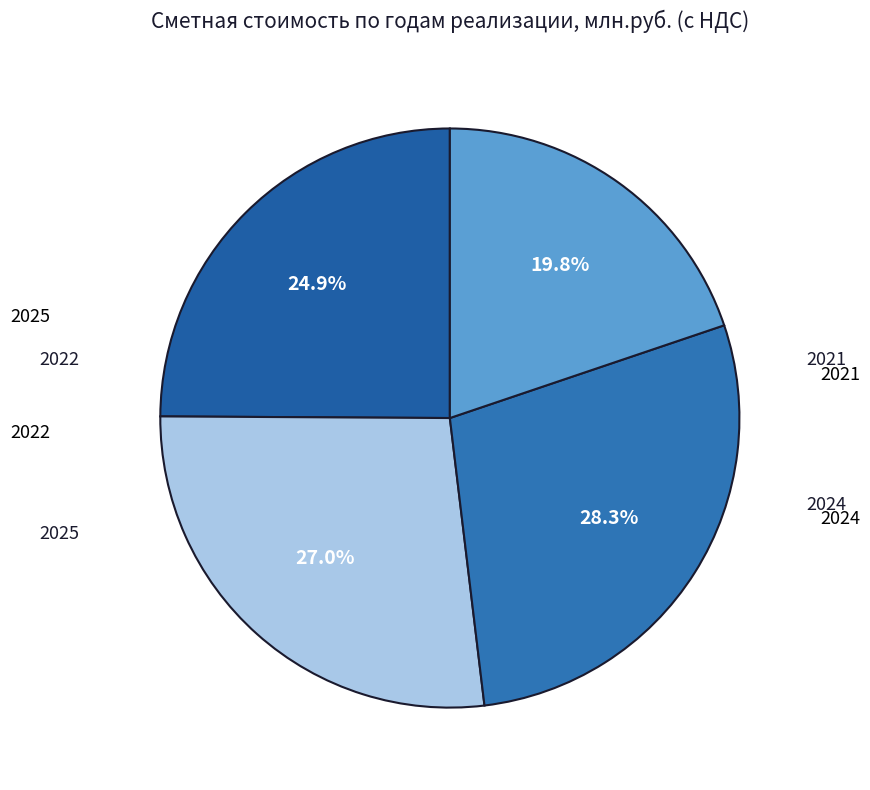

What percentage is NOT represented by 2022?

73.0%